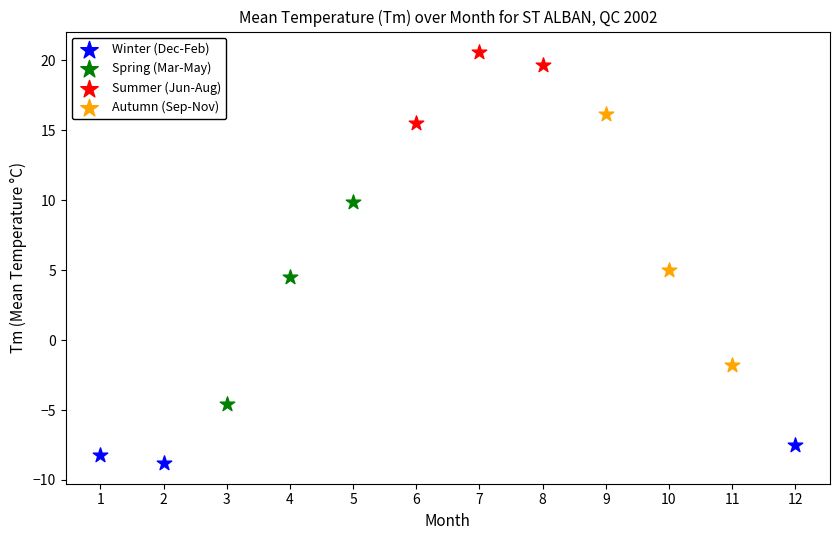

Which series contains the lowest Y value?

Winter (Dec-Feb)